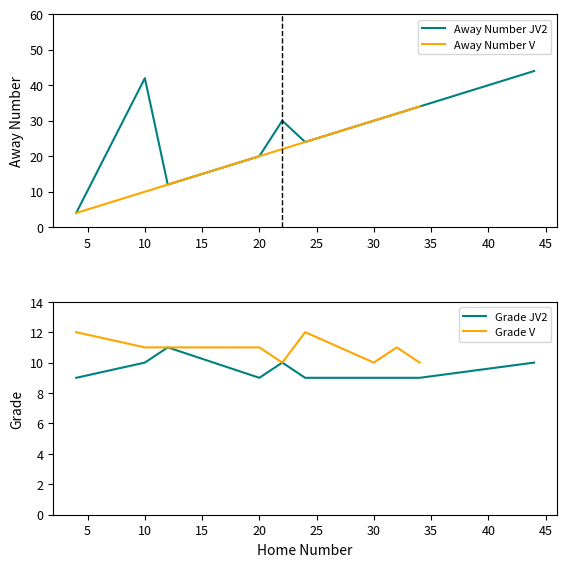

How many lines are shown in the chart?

4